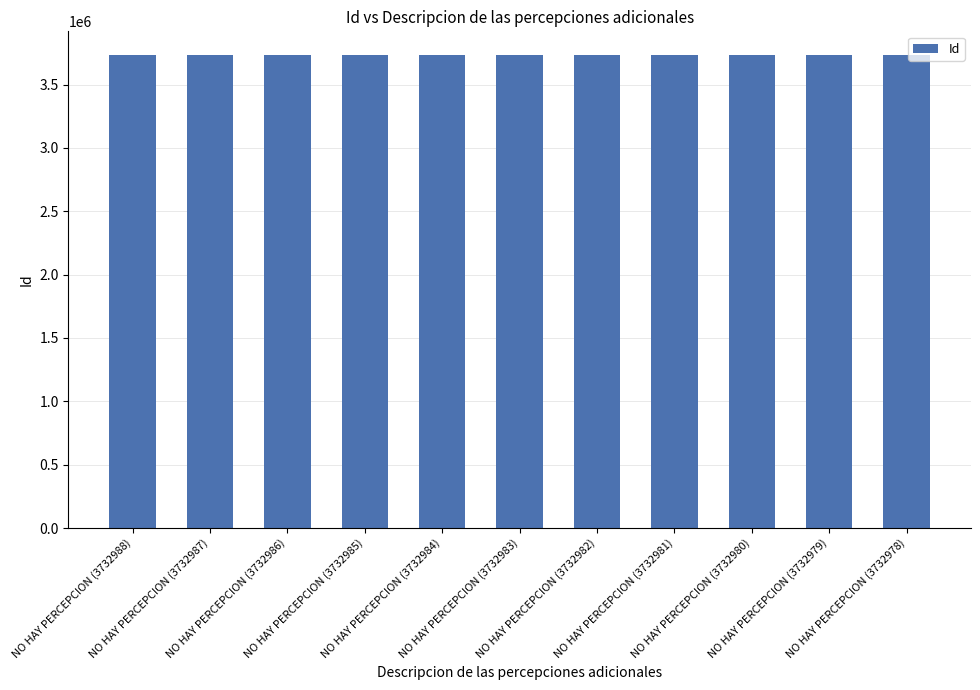

What is the difference between the maximum and minimum values?

10